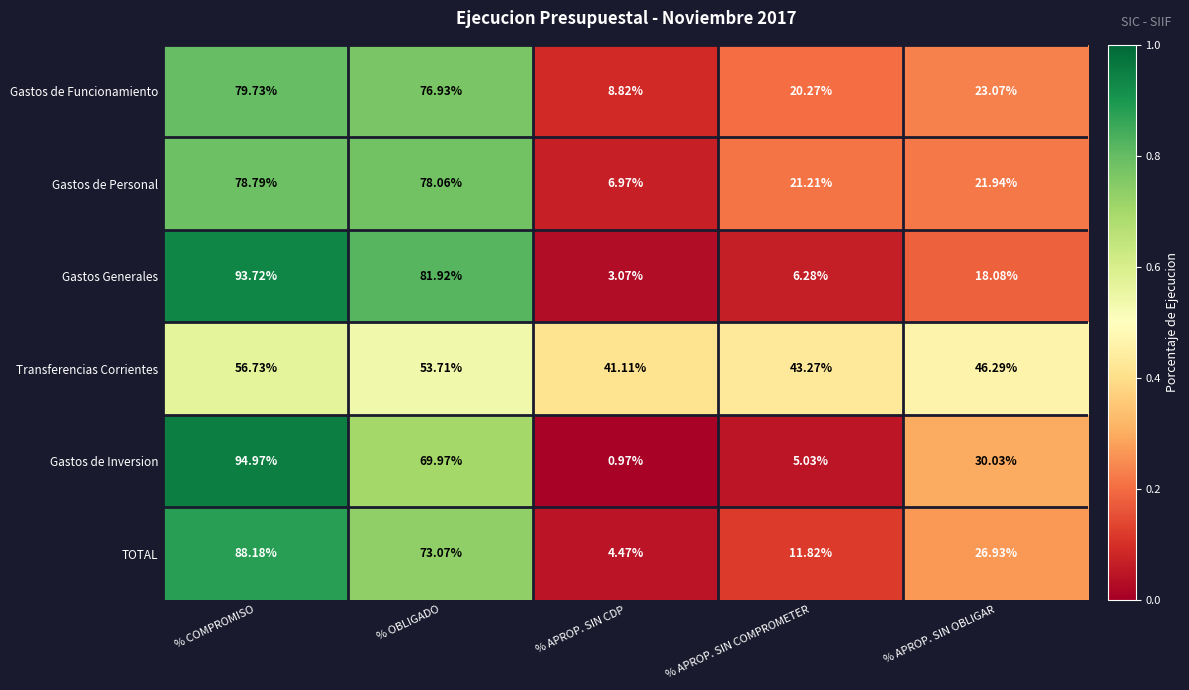

At which label is Gastos de Funcionamiento closest to 44?

% APROP. SIN OBLIGAR